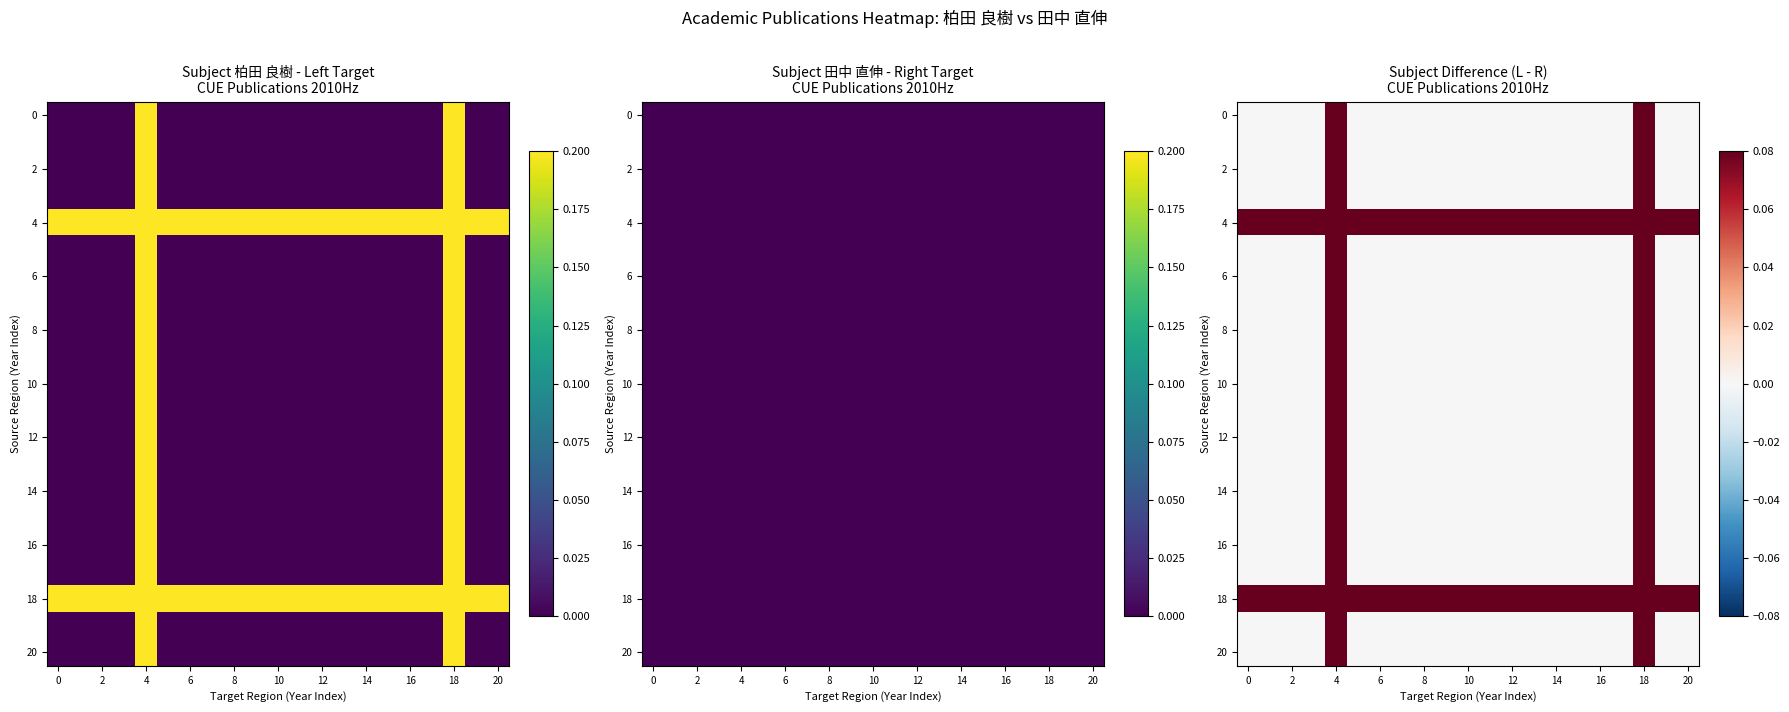

Count the 12 values in the range 0 to 1.

21